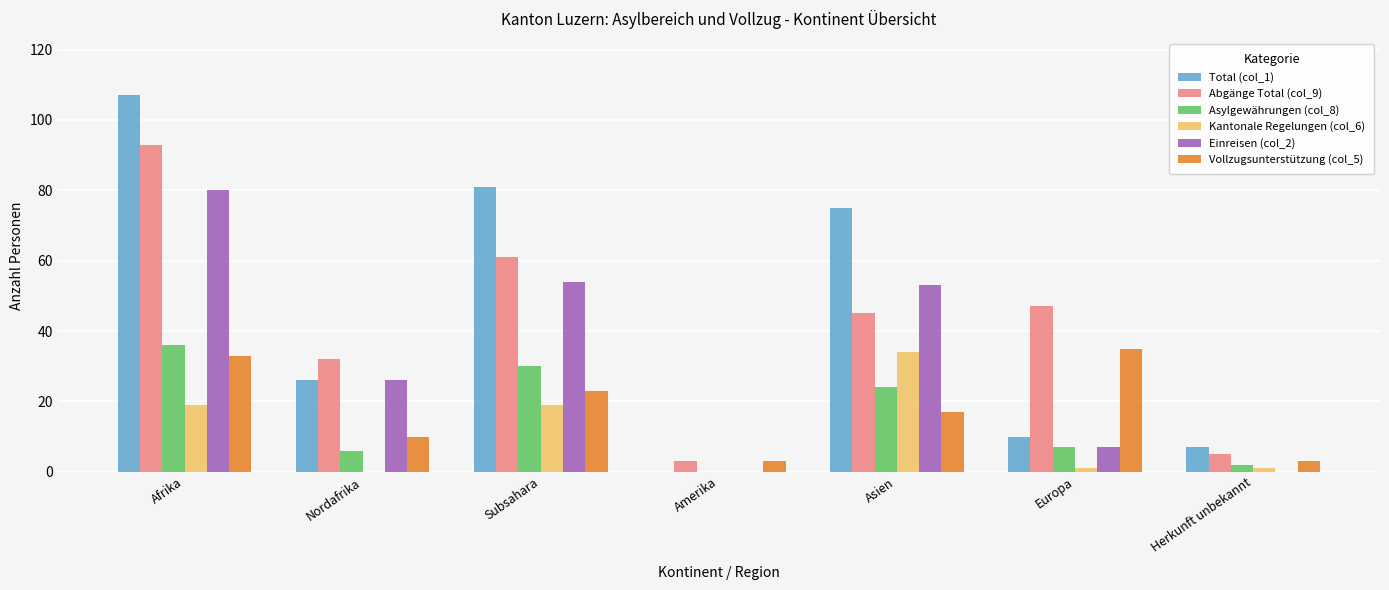

Which series has the largest range (max minus min)?

Total (col_1)